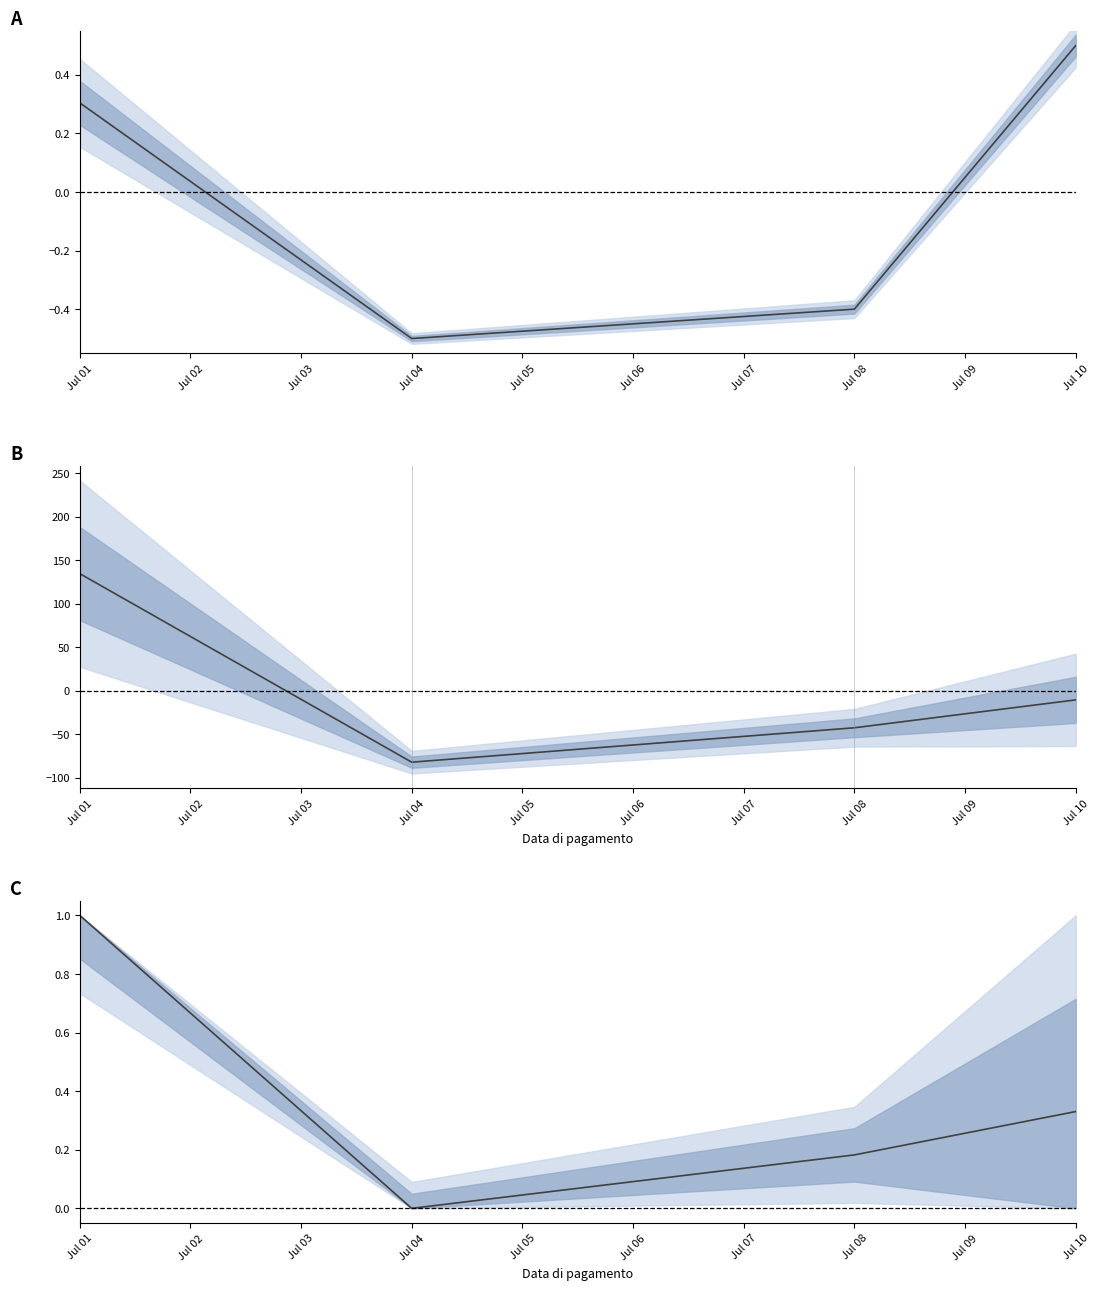

How many distinct data groups are displayed?

3